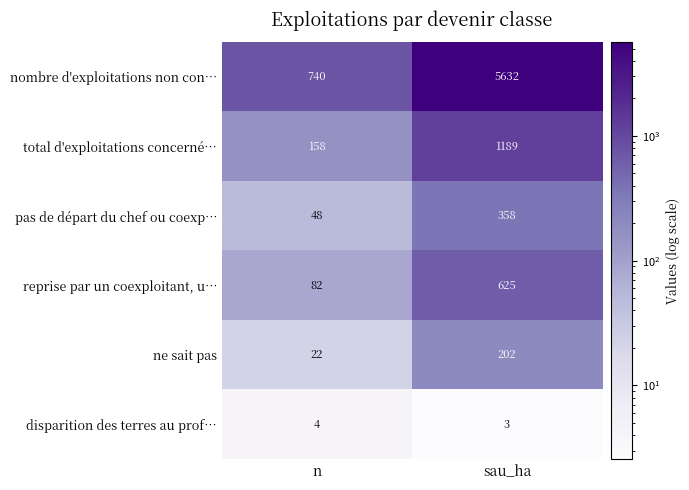

What is the sum of all reprise par un coexploitant, u… values?

707